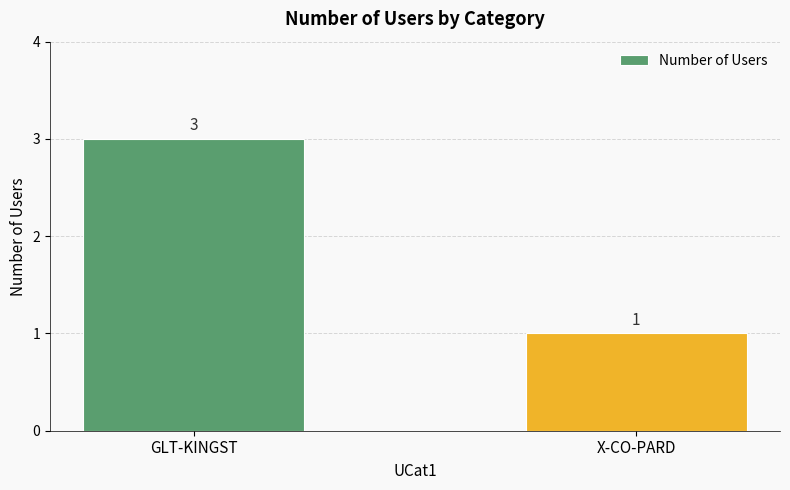

What position from the left is X-CO-PARD?

2